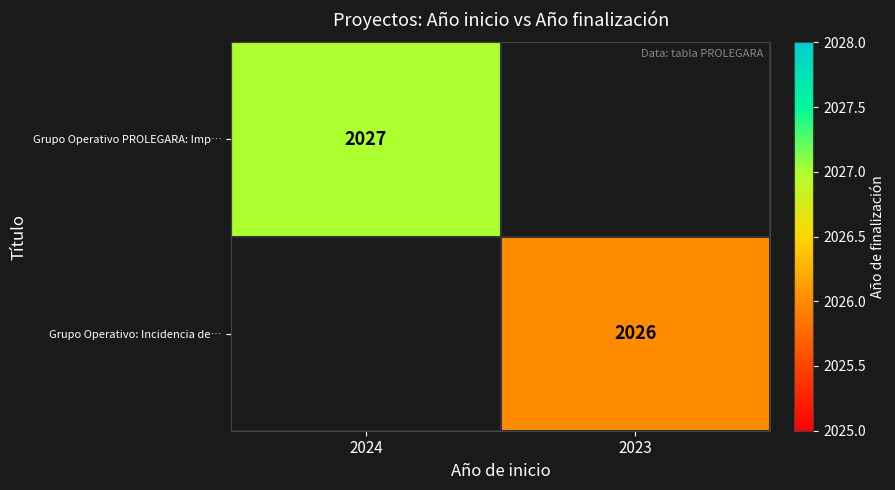

The value of Grupo Operativo PROLEGARA: Imp… at 2024 is 1158.1. True or false?

False